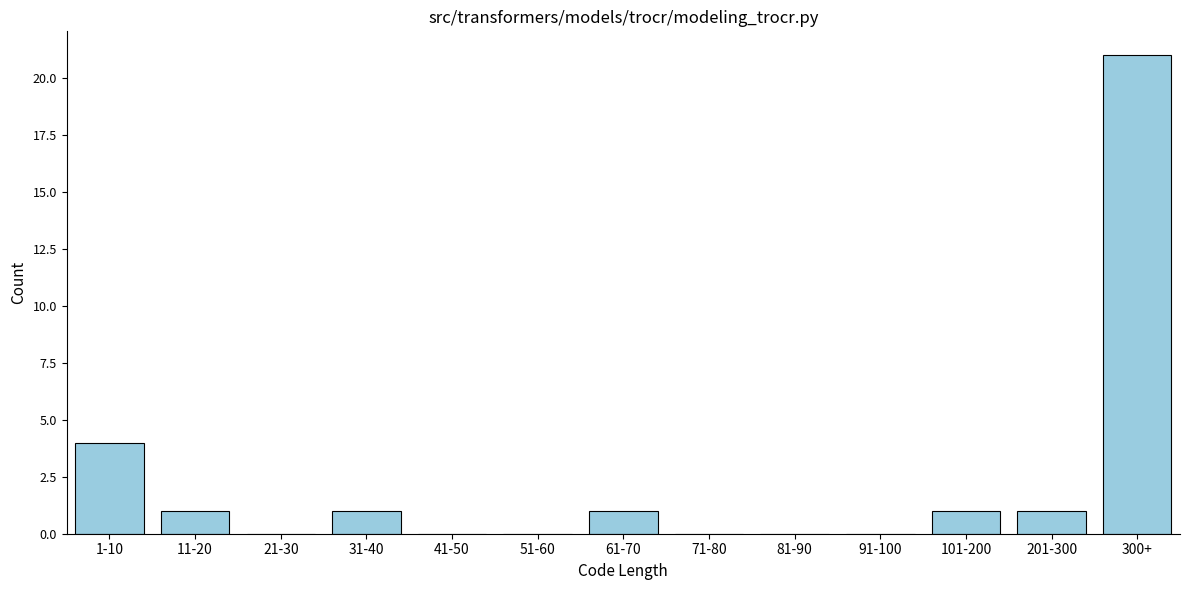

Reading left to right, what are all the values shown in this chart?

1-10=4	11-20=1	21-30=0	31-40=1	41-50=0	51-60=0	61-70=1	71-80=0	81-90=0	91-100=0	101-200=1	201-300=1	300+=21